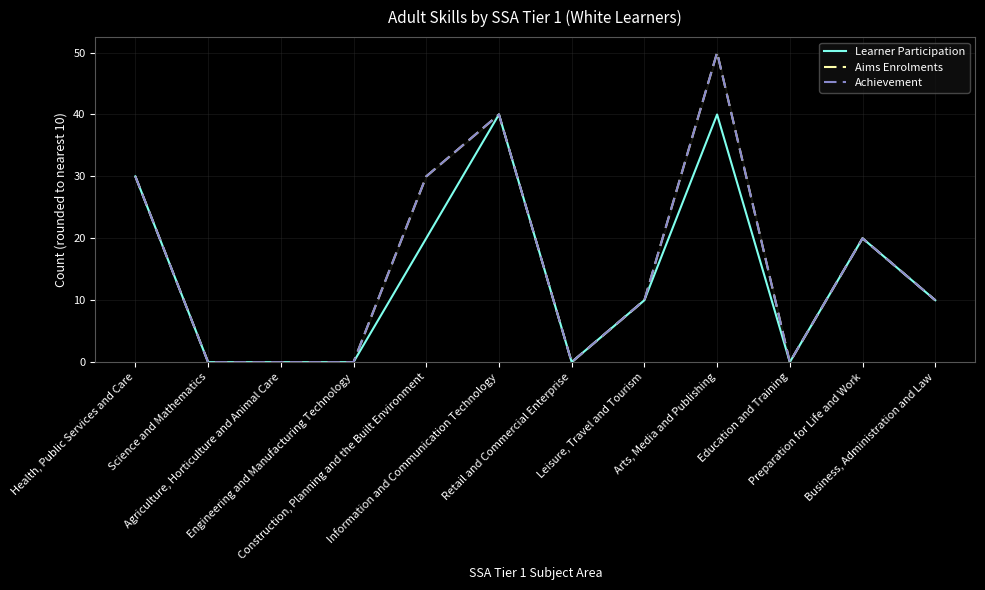

The value of Aims Enrolments at Preparation for Life and Work is 20. True or false?

True